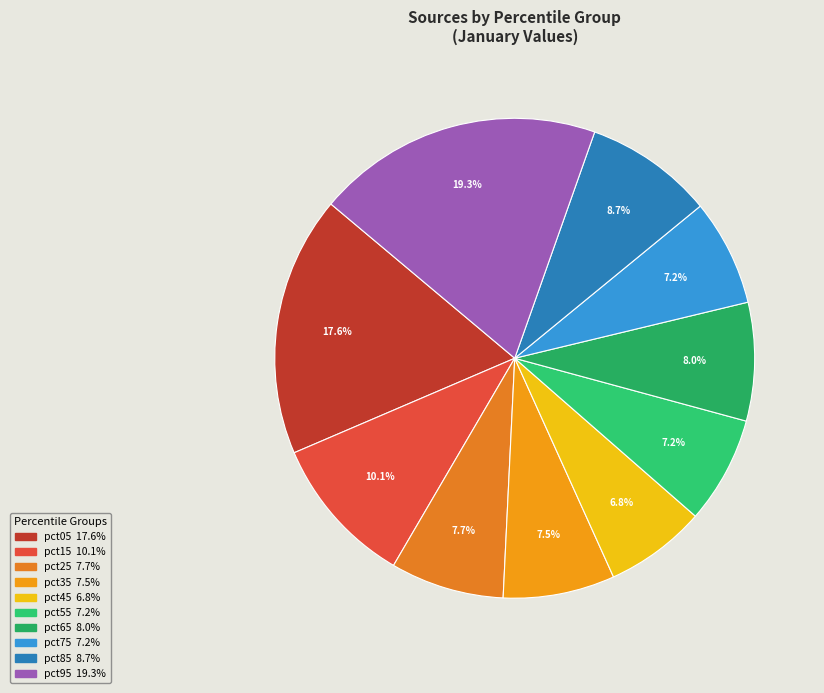

True or false: pct65 accounts for 8% of the total.

True